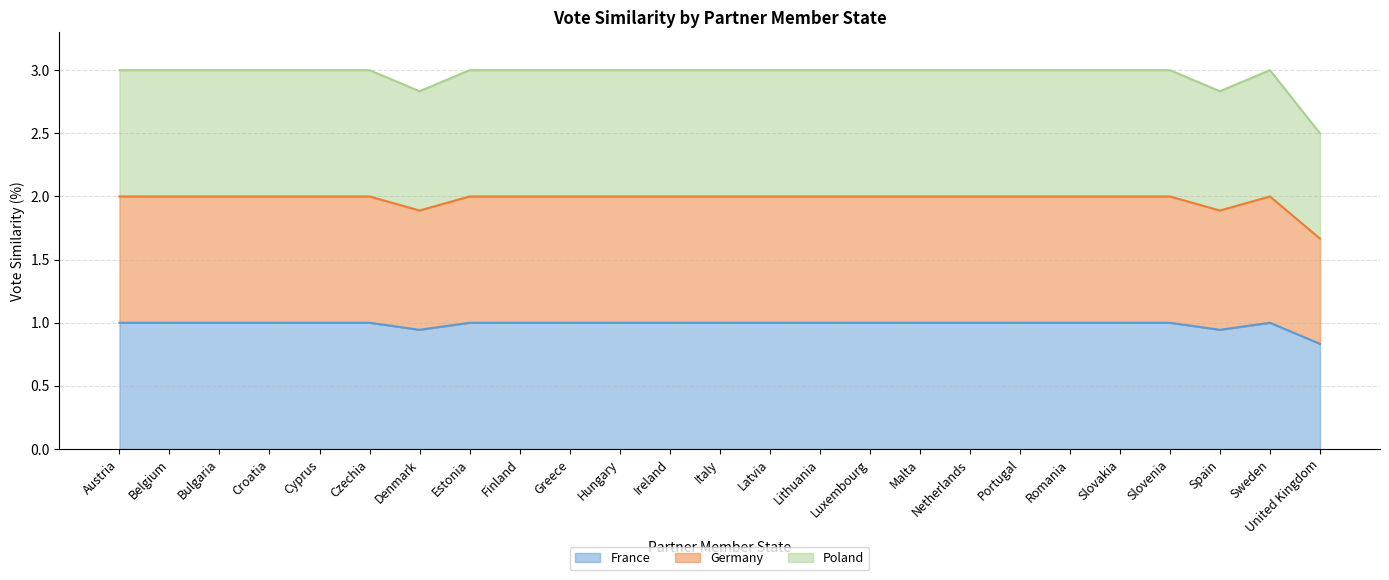

True or false: France and Germany intersect in this chart.

False